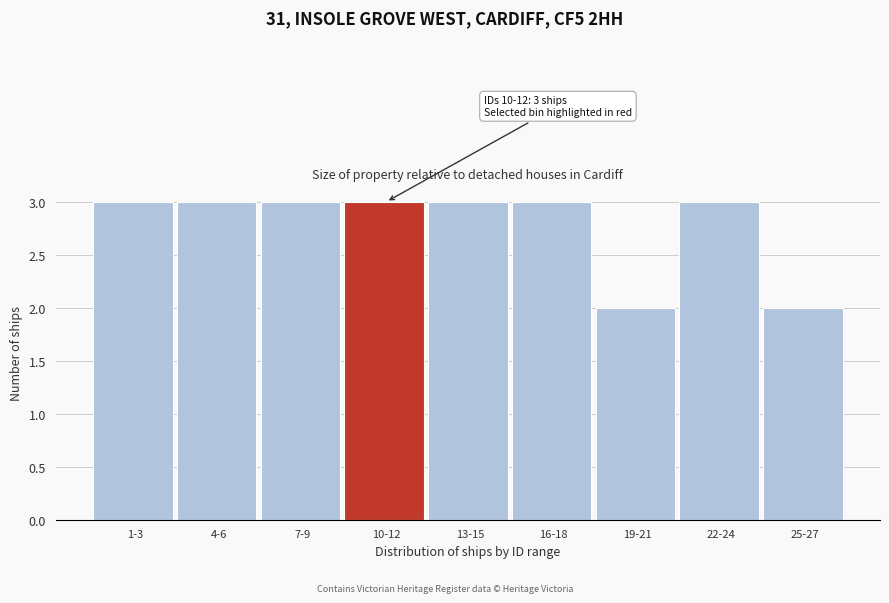

Reading right to left, list all the values displayed in this chart.

25-27=2	22-24=3	19-21=2	16-18=3	13-15=3	10-12=3	7-9=3	4-6=3	1-3=3